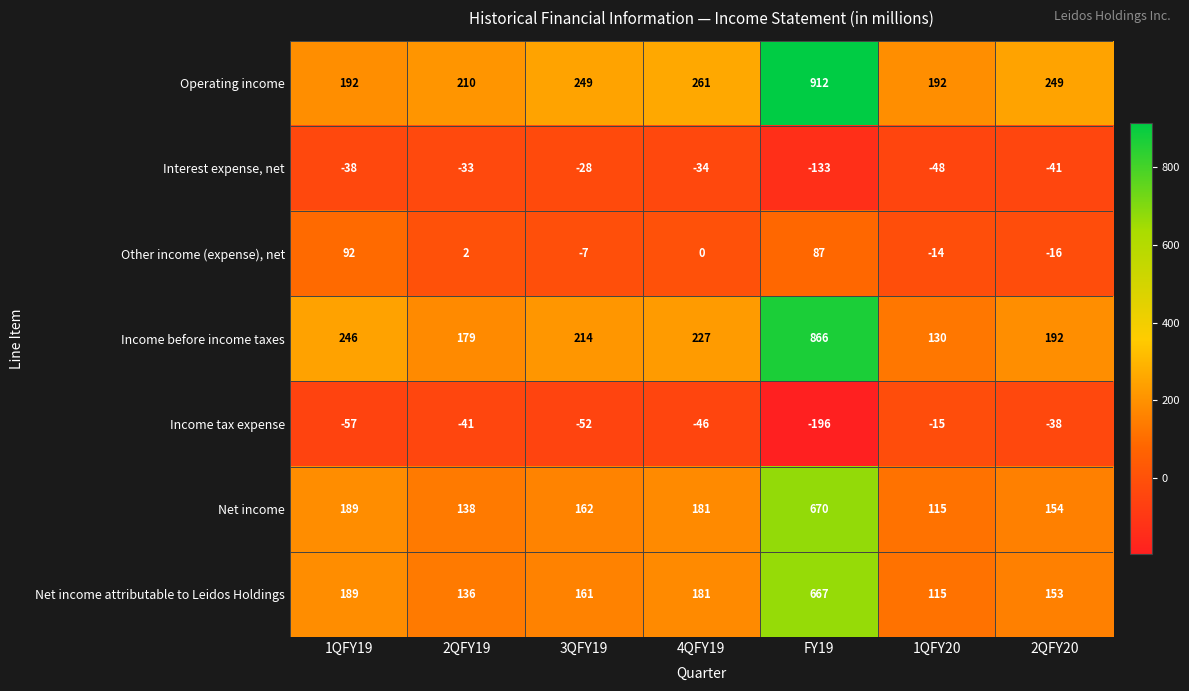

At which category does the chart reach its minimum across all series?

FY19